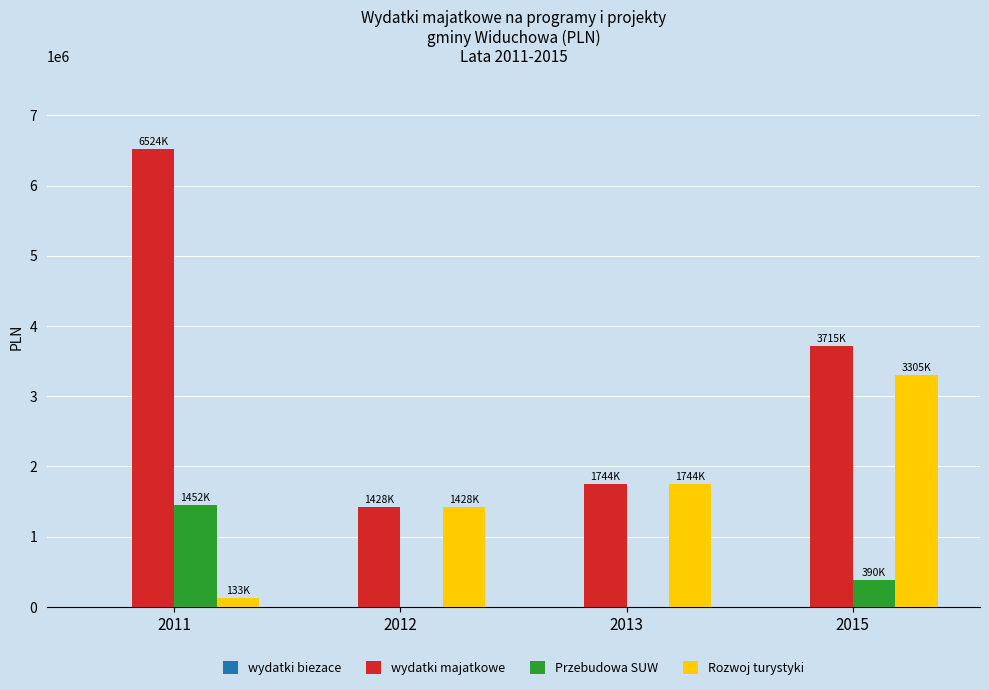

What is the sum of all Przebudowa SUW values?

1842881